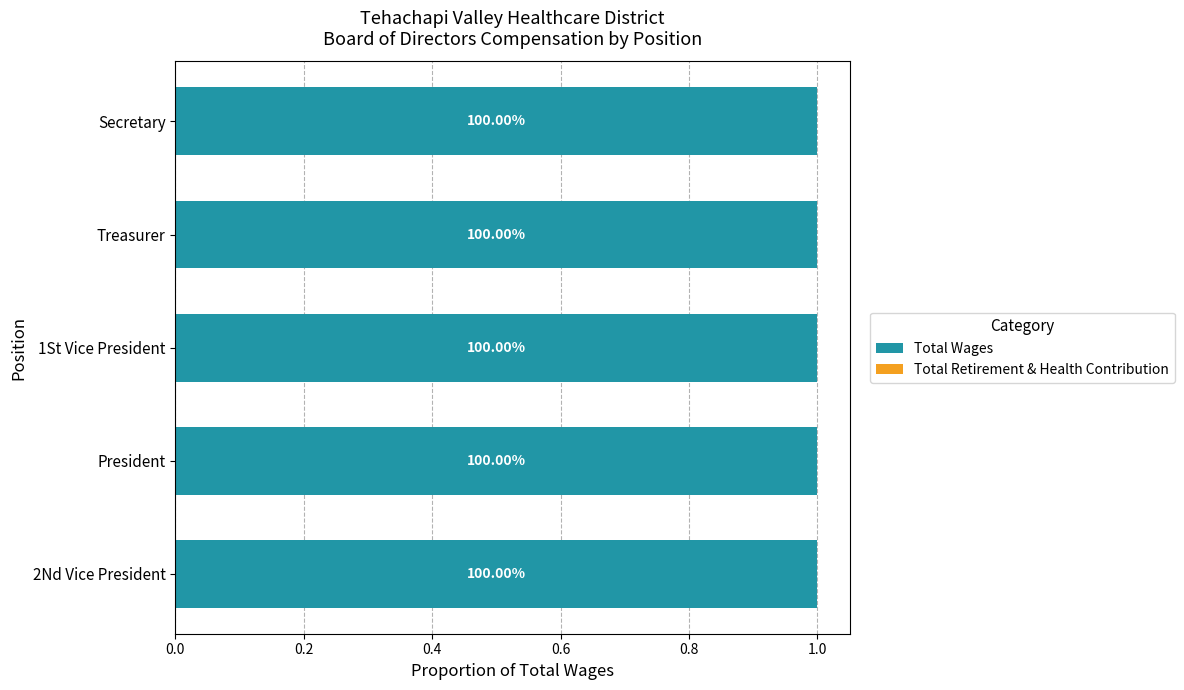

The Total Wages series shows 2389 at 1St Vice President. True or false?

False